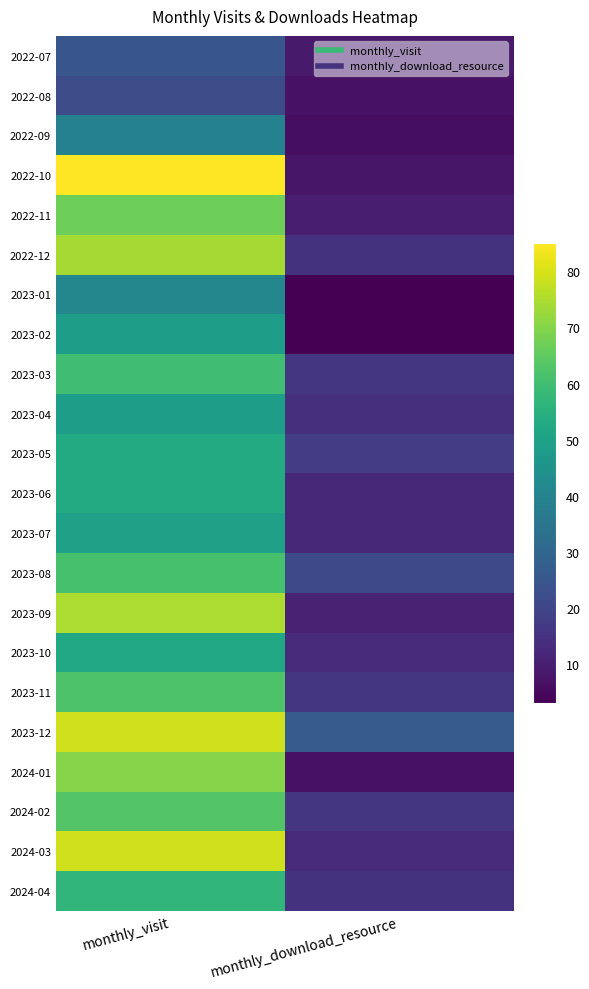

At which category is the sum across all series the highest?

monthly_visit